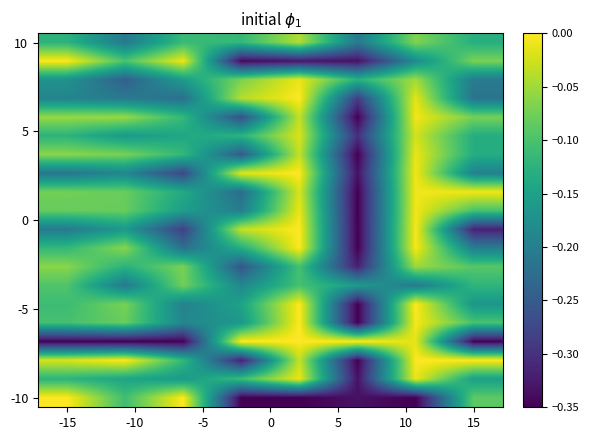

How many data points does each series have?

8